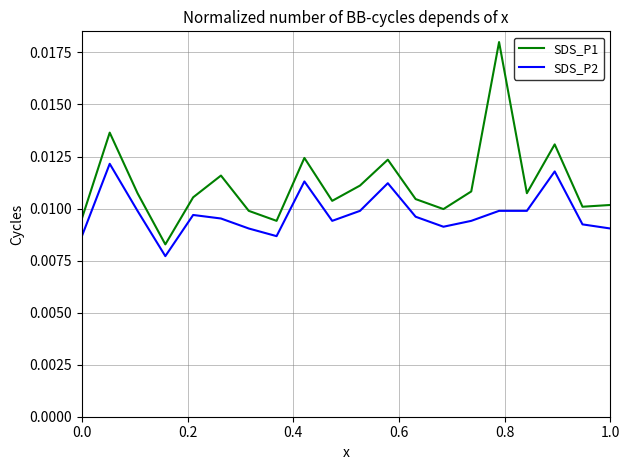

How many distinct data groups are displayed?

2